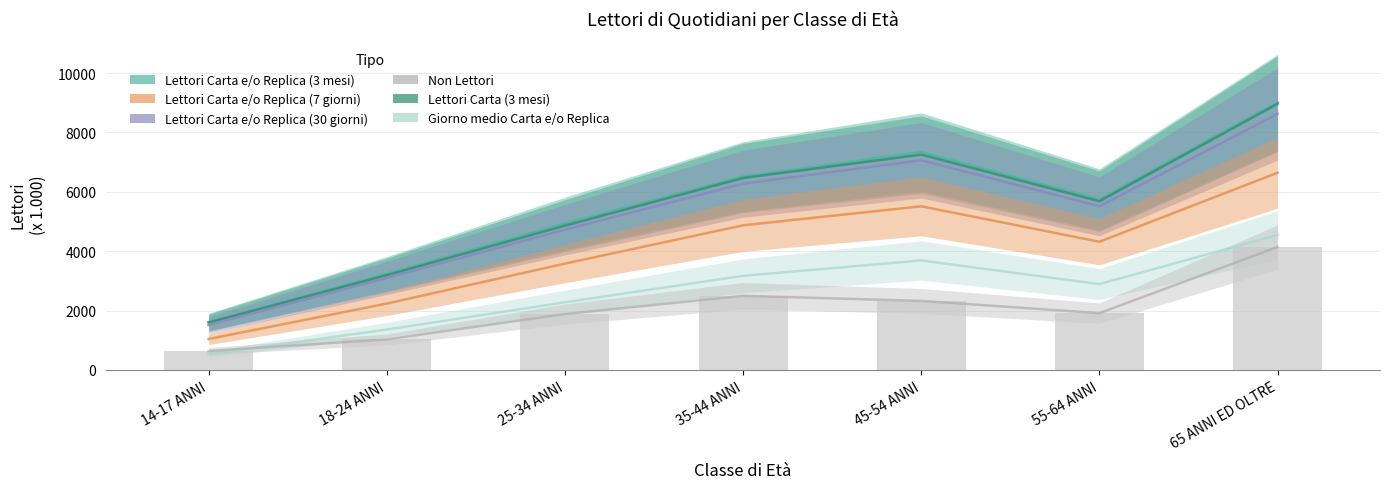

Between 14-17 ANNI and 35-44 ANNI, which series saw the biggest shift?

Lettori Carta e/o Replica (3 mesi)